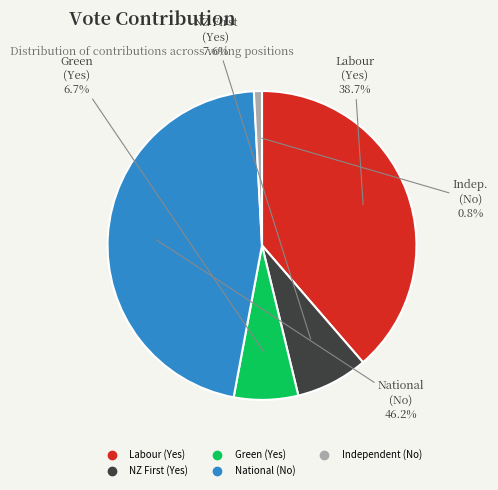

Which slice is the smallest?

Independent (No)